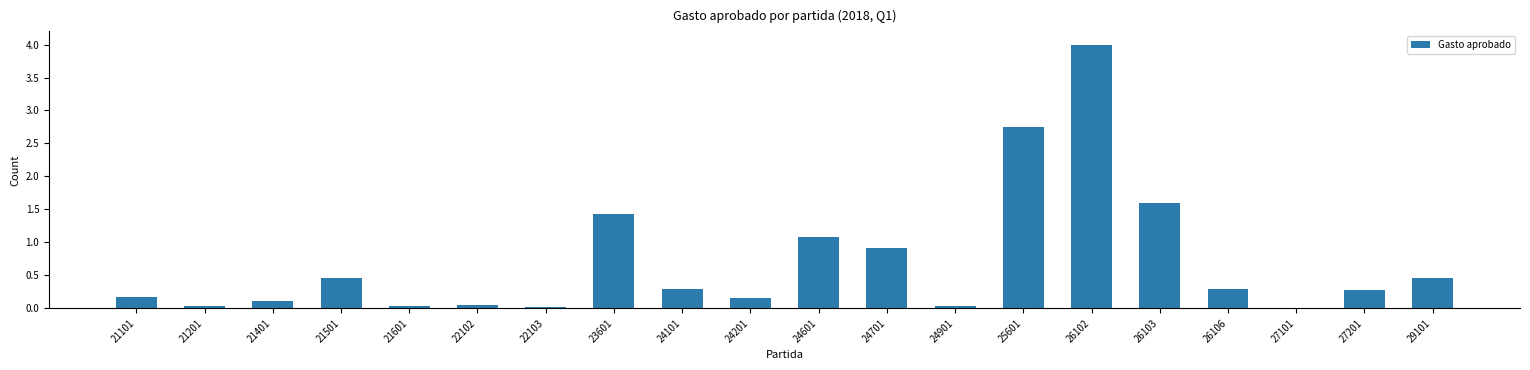

What is the maximum value shown in the chart?

4.0